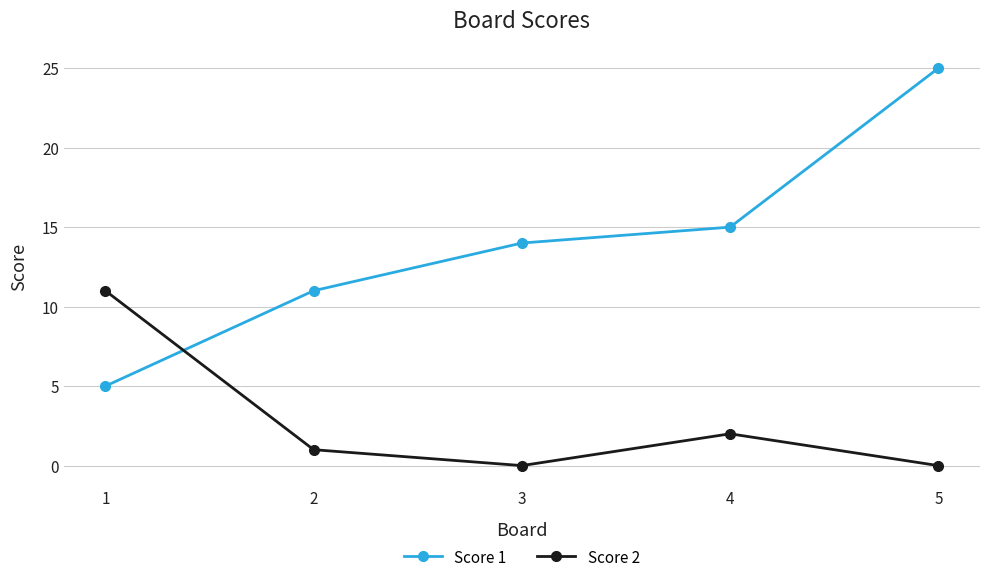

What is the value of the Score 1 point at the 1st from the left?

5